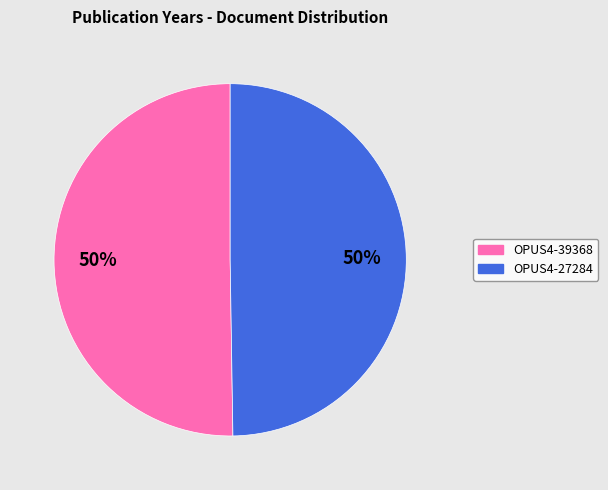

Combined, do OPUS4-39368 and OPUS4-27284 account for over 50%?

Yes